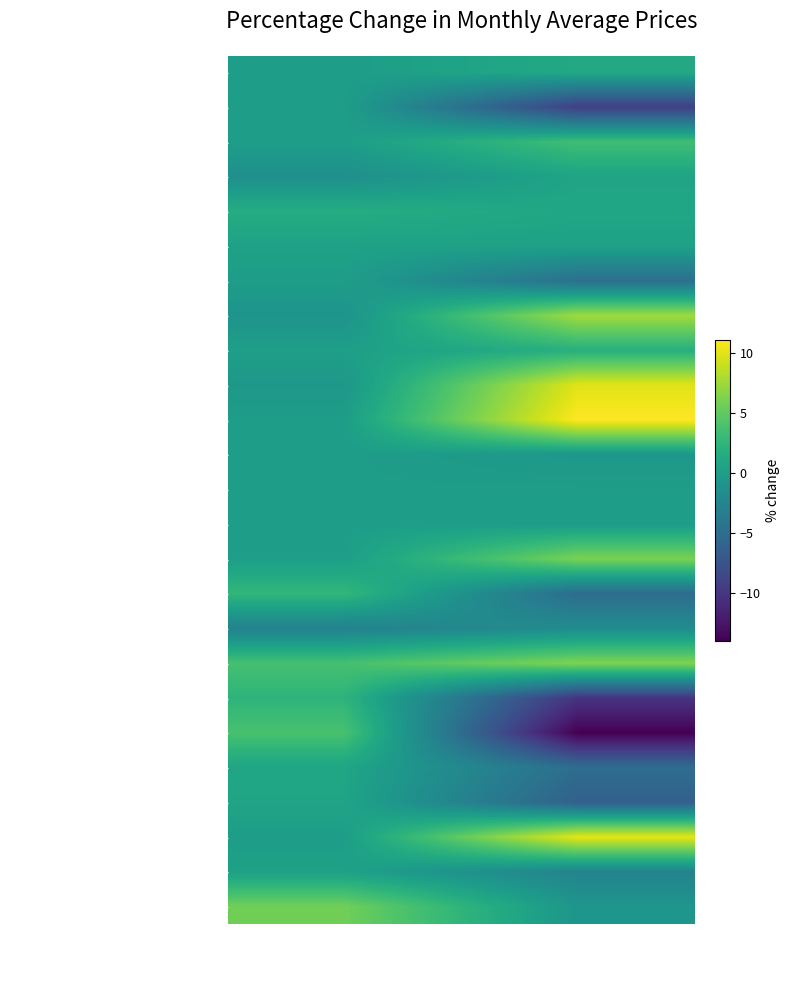

Which category has the highest value across all series?

Mar 2019 / Mar 2018